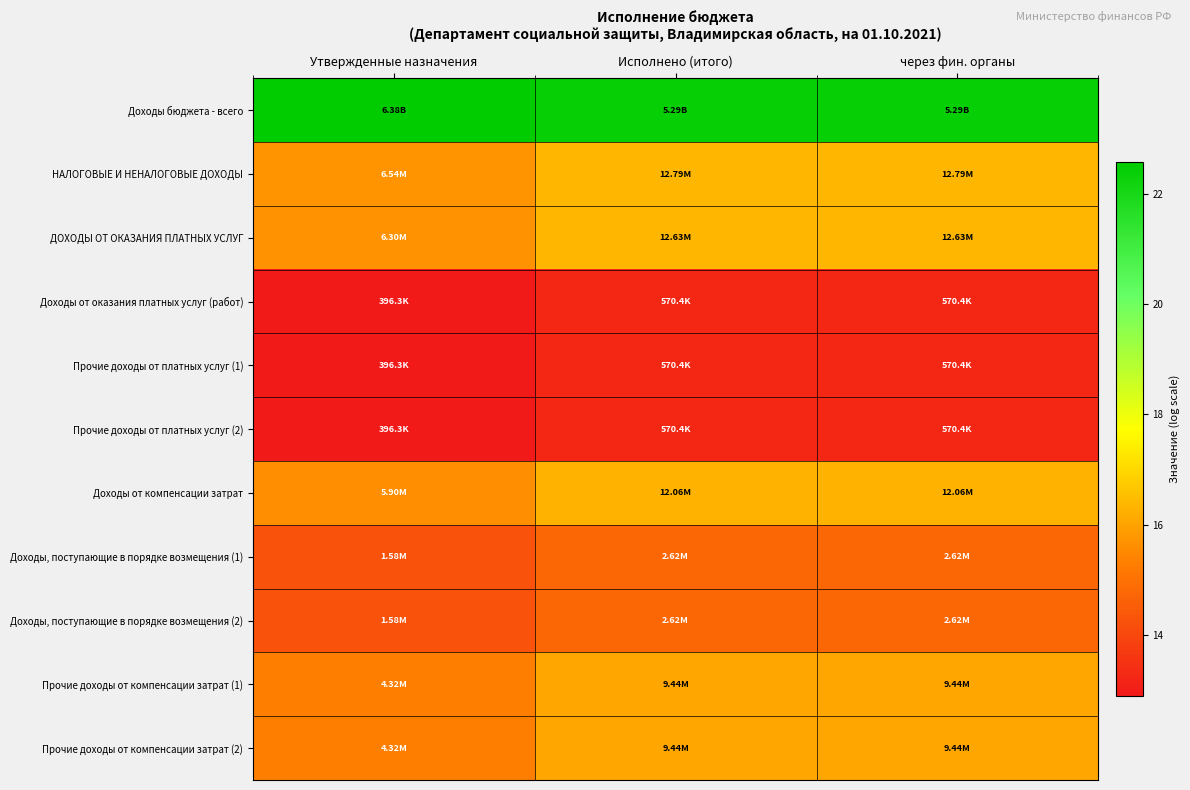

At which category is the sum across all series the highest?

Исполнено (итого)